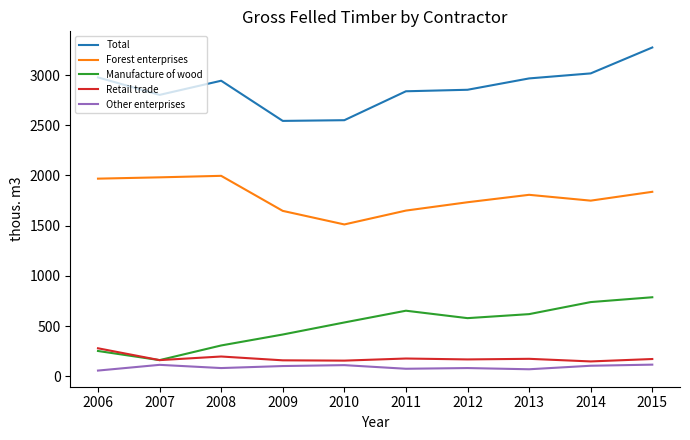

What is the maximum value for Manufacture of wood?

787